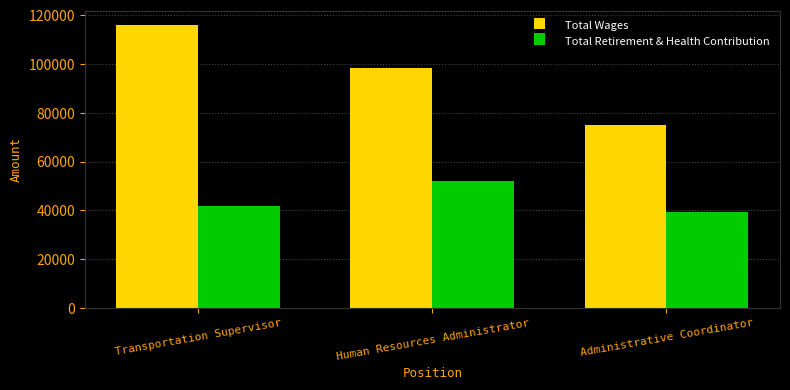

Rank the categories by Total Retirement & Health Contribution value from highest to lowest.

Human Resources Administrator, Transportation Supervisor, Administrative Coordinator